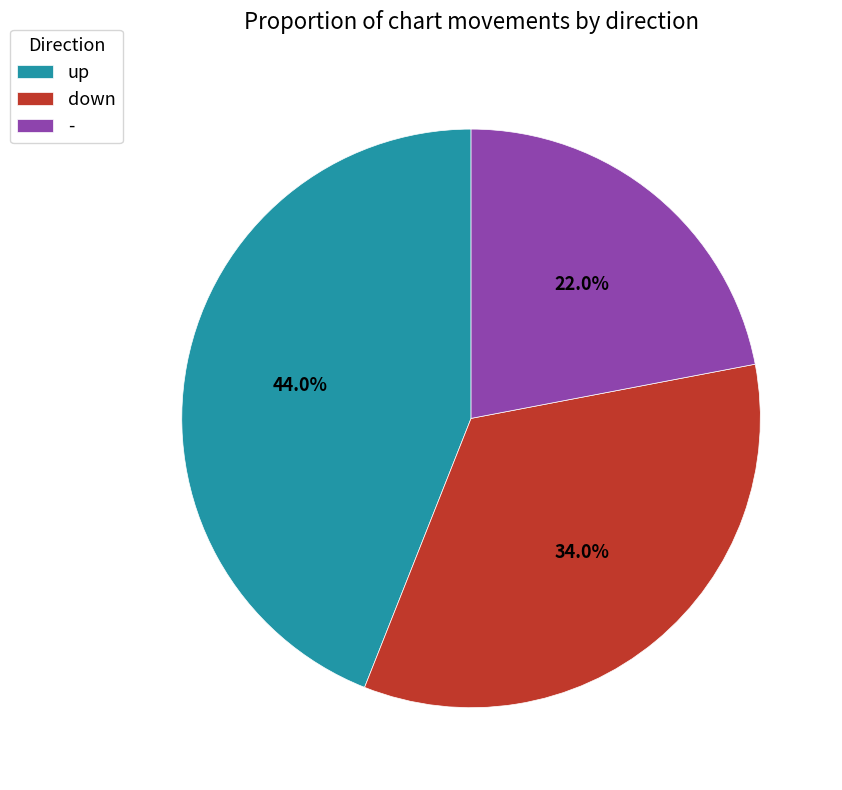

Which slice is the smallest?

-